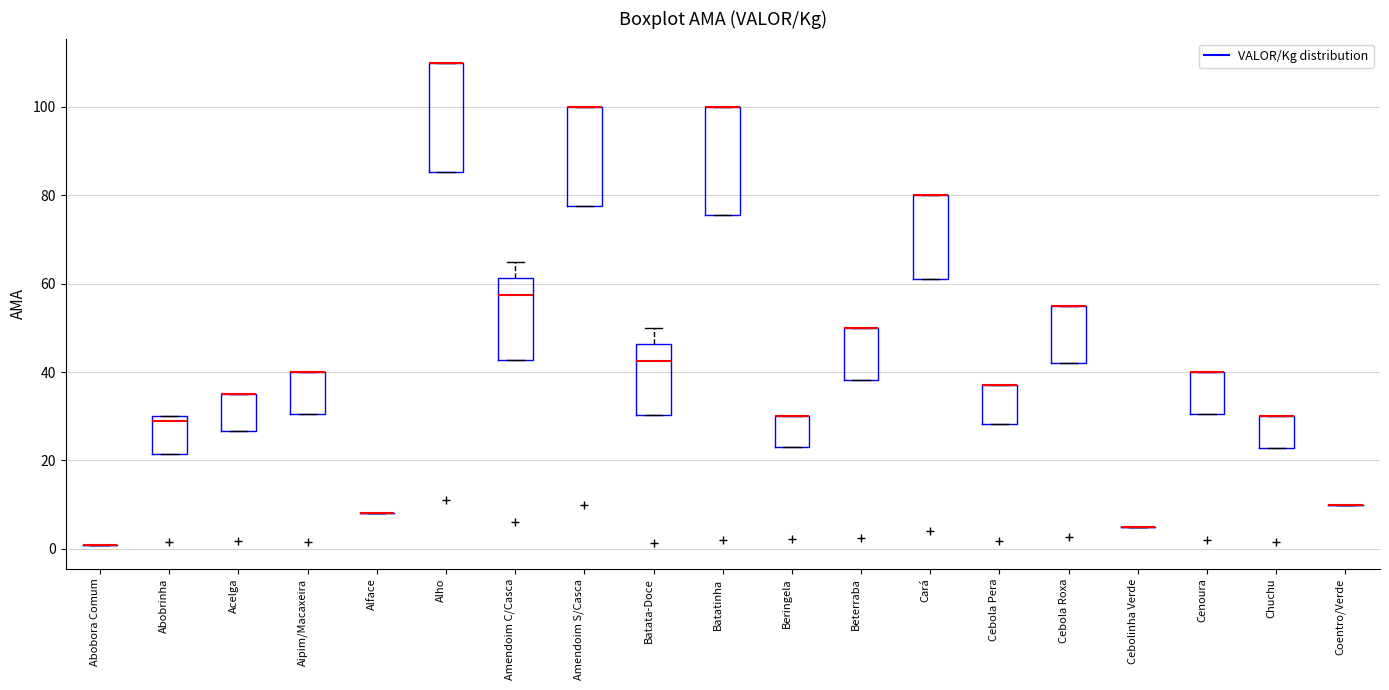

Reading left to right, read every box against the y-axis: the position of its median line, the range the box covers, and the ends of its whiskers. The values are not printed on the chart, so give them approximately, as read against the axis.

Abobora Comum: box collapsed to a line at 0, whiskers 0 to 0
Abobrinha: median 30 (just below the box's upper edge), box 22 to 30, whiskers 22 to 30
Acelga: median 36 (drawn on the box's upper edge), box 26 to 36, whiskers 26 to 36
Aipim/Macaxeira: median 40 (drawn on the box's upper edge), box 30 to 40, whiskers 30 to 40
Alface: box collapsed to a line at 8, whiskers 8 to 8
Alho: median 110 (drawn on the box's upper edge), box 86 to 110, whiskers 86 to 110
Amendoim C/Casca: median 58, box 42 to 62, whiskers 42 to 66
Amendoim S/Casca: median 100 (drawn on the box's upper edge), box 78 to 100, whiskers 78 to 100
Batata-Doce: median 42, box 30 to 46, whiskers 30 to 50
Batatinha: median 100 (drawn on the box's upper edge), box 76 to 100, whiskers 76 to 100
Beringela: median 30 (drawn on the box's upper edge), box 24 to 30, whiskers 24 to 30
Beterraba: median 50 (drawn on the box's upper edge), box 38 to 50, whiskers 38 to 50
Cará: median 80 (drawn on the box's upper edge), box 62 to 80, whiskers 62 to 80
Cebola Pera: median 38 (drawn on the box's upper edge), box 28 to 38, whiskers 28 to 38
Cebola Roxa: median 56 (drawn on the box's upper edge), box 42 to 56, whiskers 42 to 56
Cebolinha Verde: box collapsed to a line at 6, whiskers 6 to 6
Cenoura: median 40 (drawn on the box's upper edge), box 30 to 40, whiskers 30 to 40
Chuchu: median 30 (drawn on the box's upper edge), box 22 to 30, whiskers 22 to 30
Coentro/Verde: box collapsed to a line at 10, whiskers 10 to 10